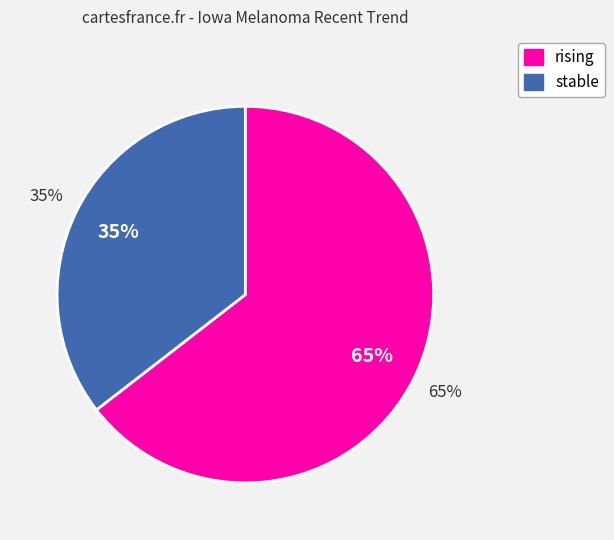

To the nearest percent, what portion does stable represent?

35%